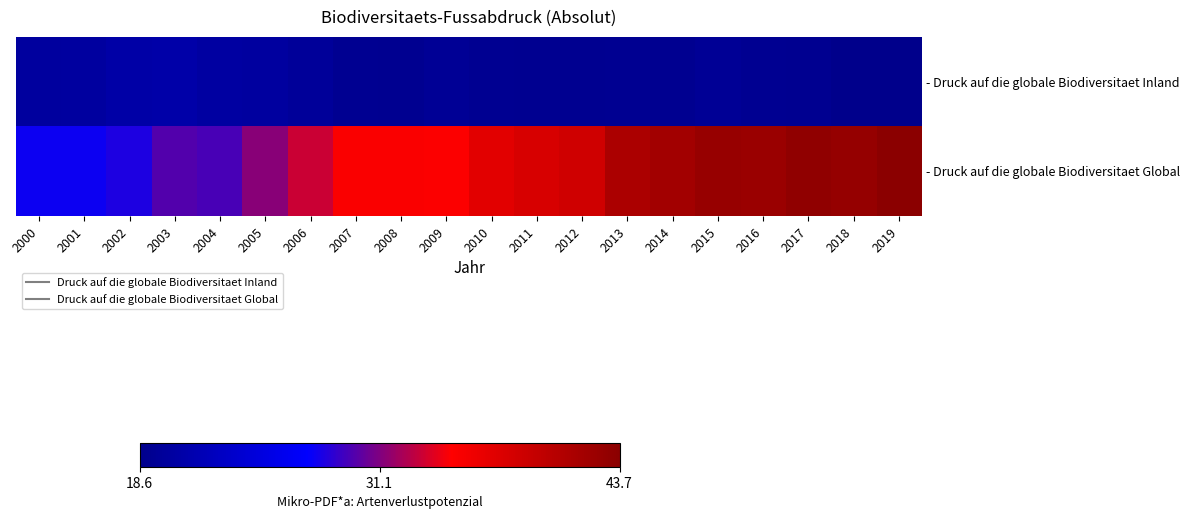

List the series in order of their overall mean, highest first.

- Druck auf die globale Biodiversitaet Global, - Druck auf die globale Biodiversitaet Inland